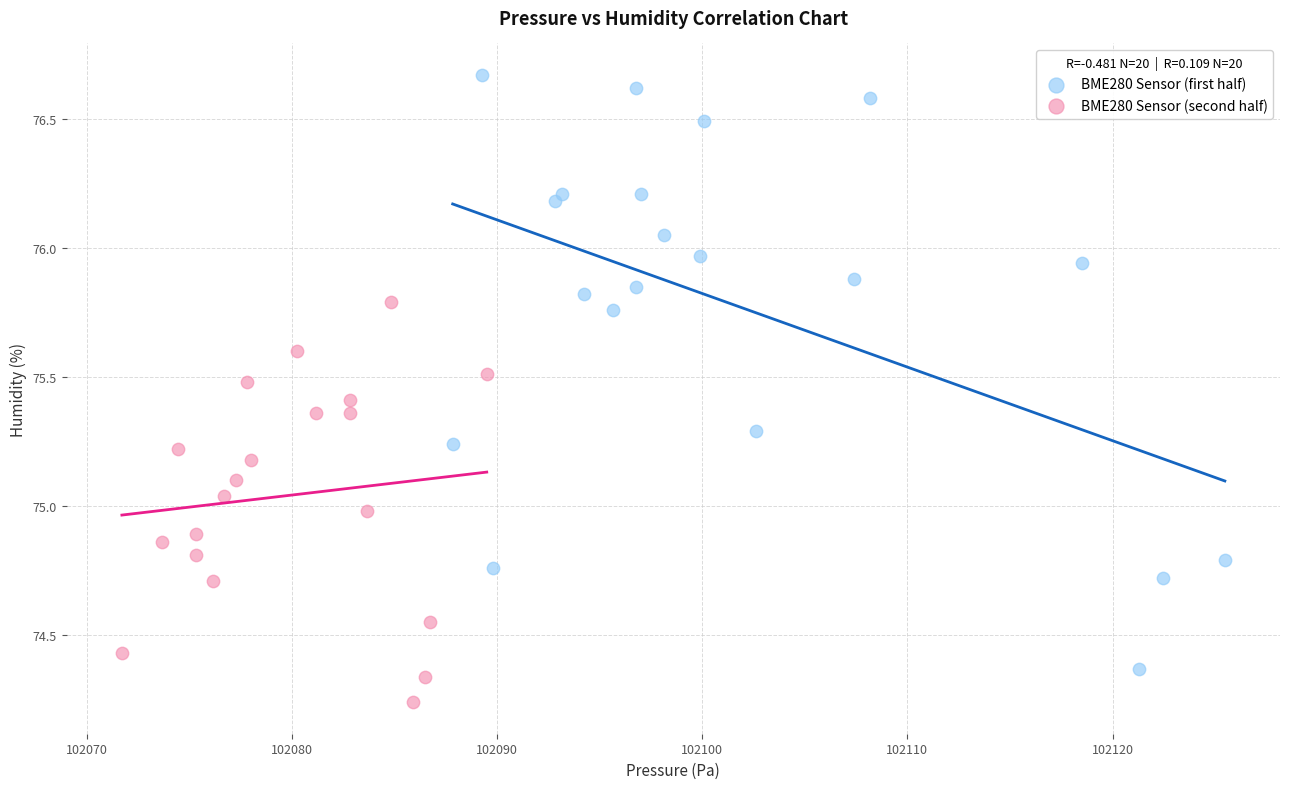

What are all the series names shown in the legend?

BME280 Sensor (first half), BME280 Sensor (second half)